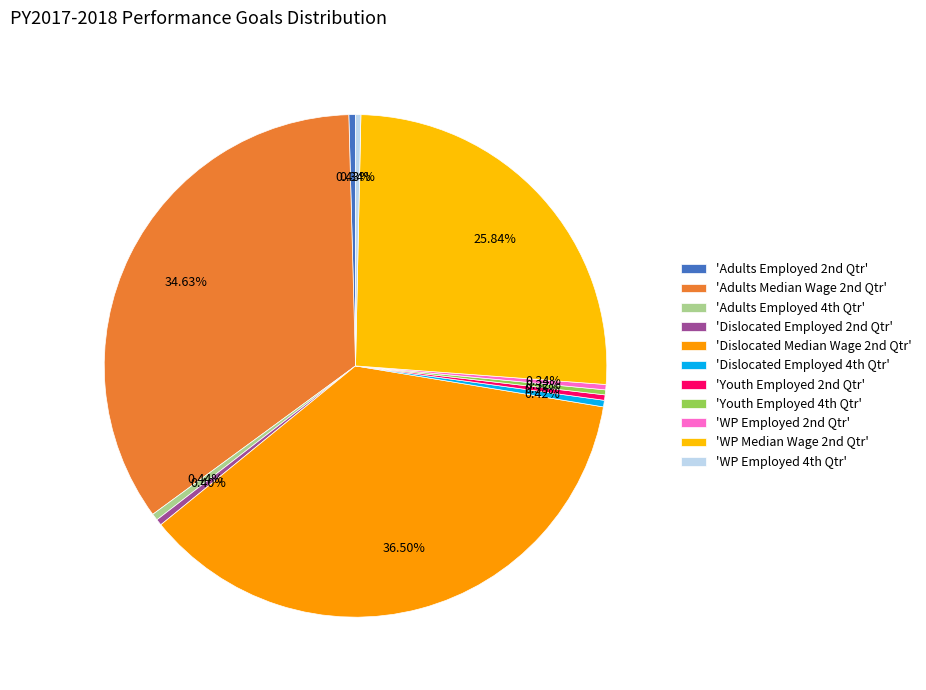

How many slices are in this pie chart?

11